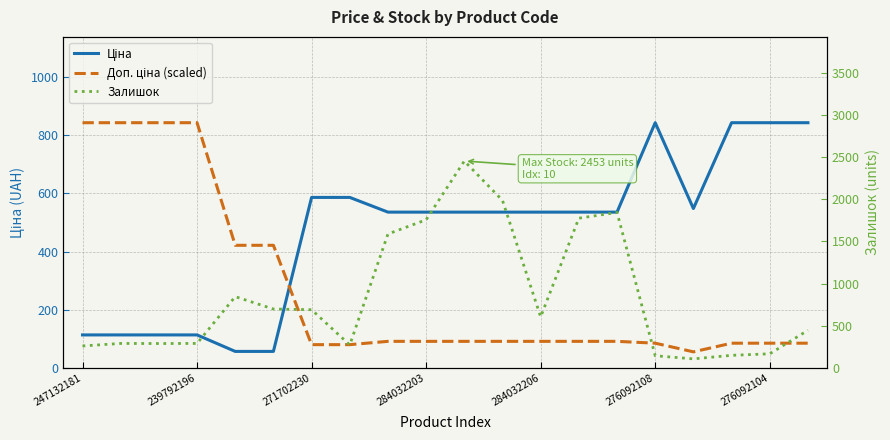

How many values in the Ціна series are below 535?

6